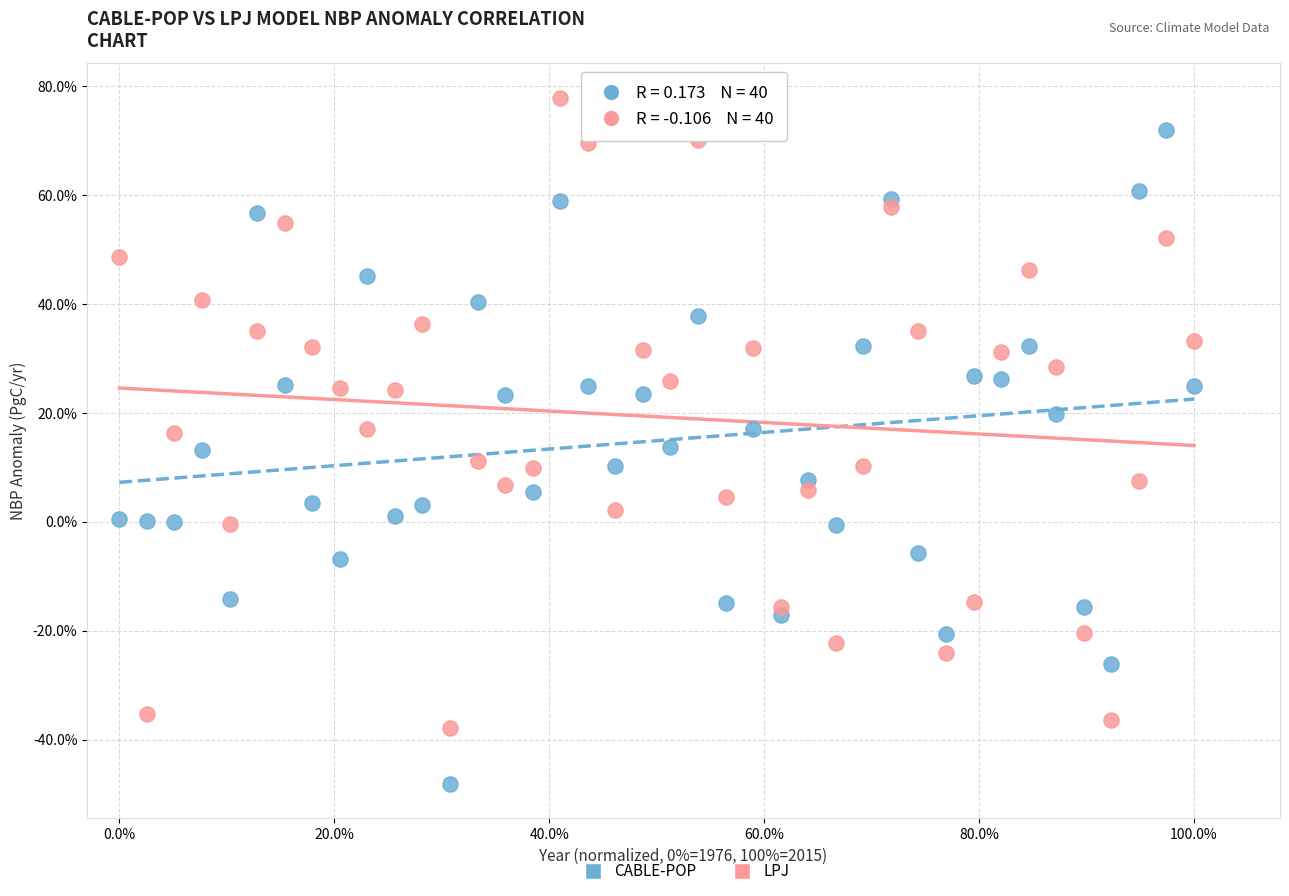

Which series contains the highest Y value?

LPJ